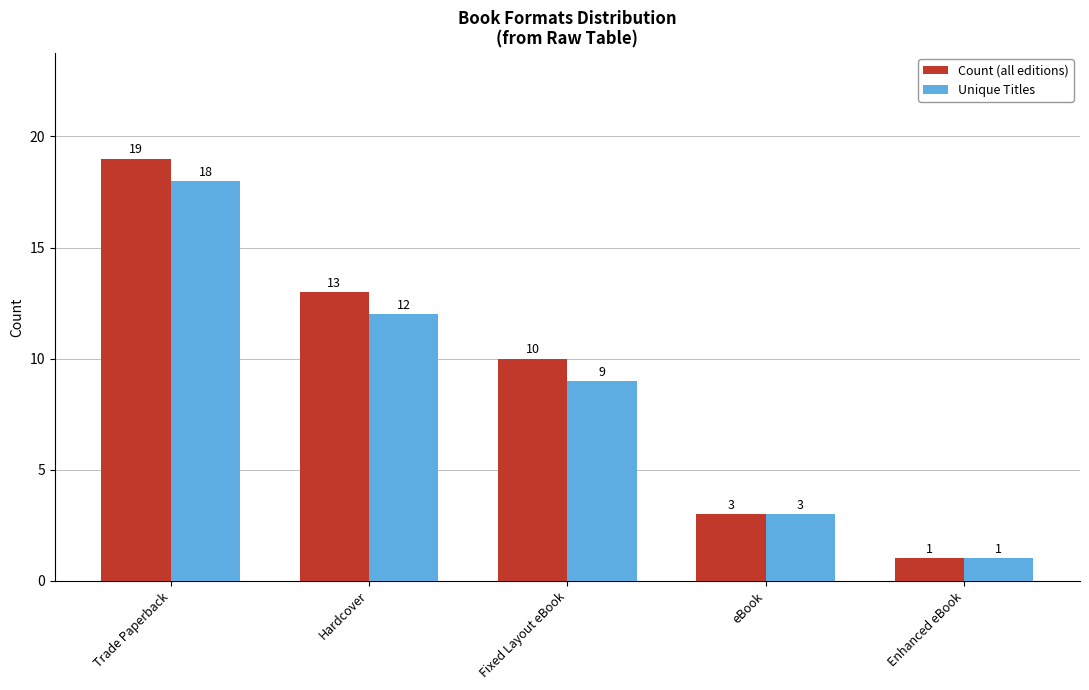

Rank the series at Fixed Layout eBook from lowest to highest value.

Unique Titles, Count (all editions)